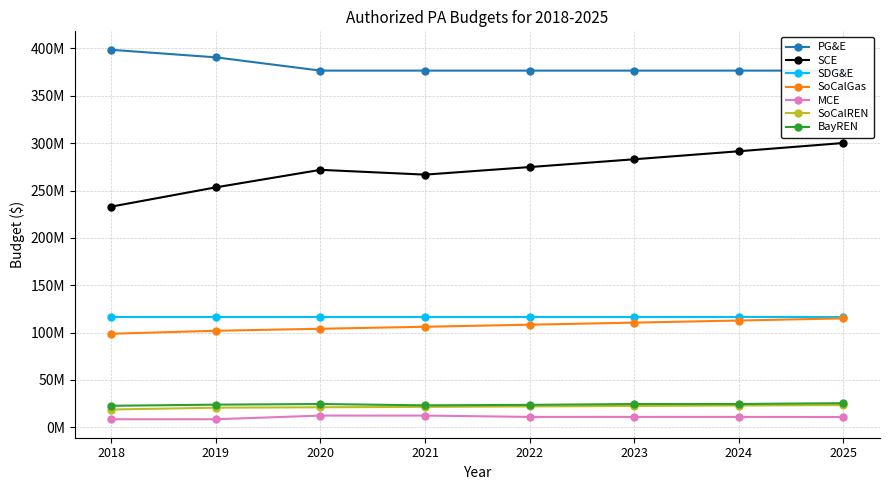

The PG&E series shows 376627905 at 2020. True or false?

True